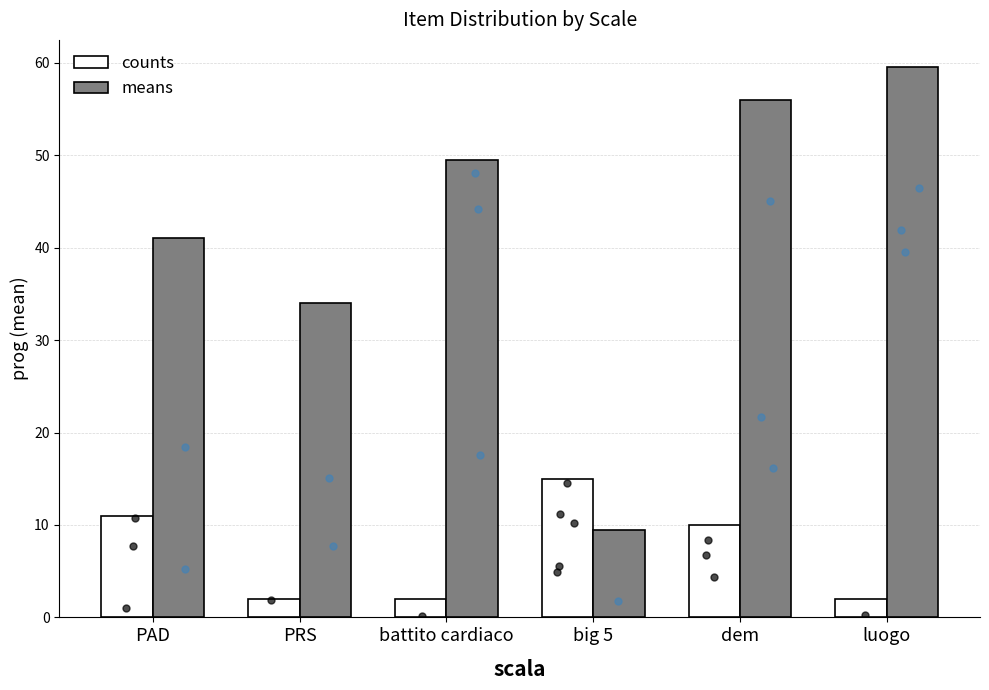

Which series has the largest total across all categories?

means